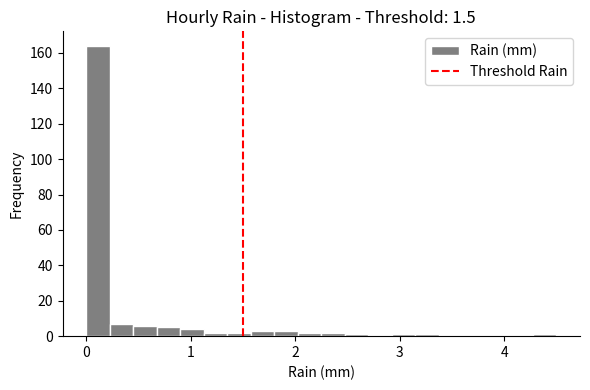

Around what value on the x-axis is the tallest bar? Give the approximate position of its centre, as read against the axis.

0.1